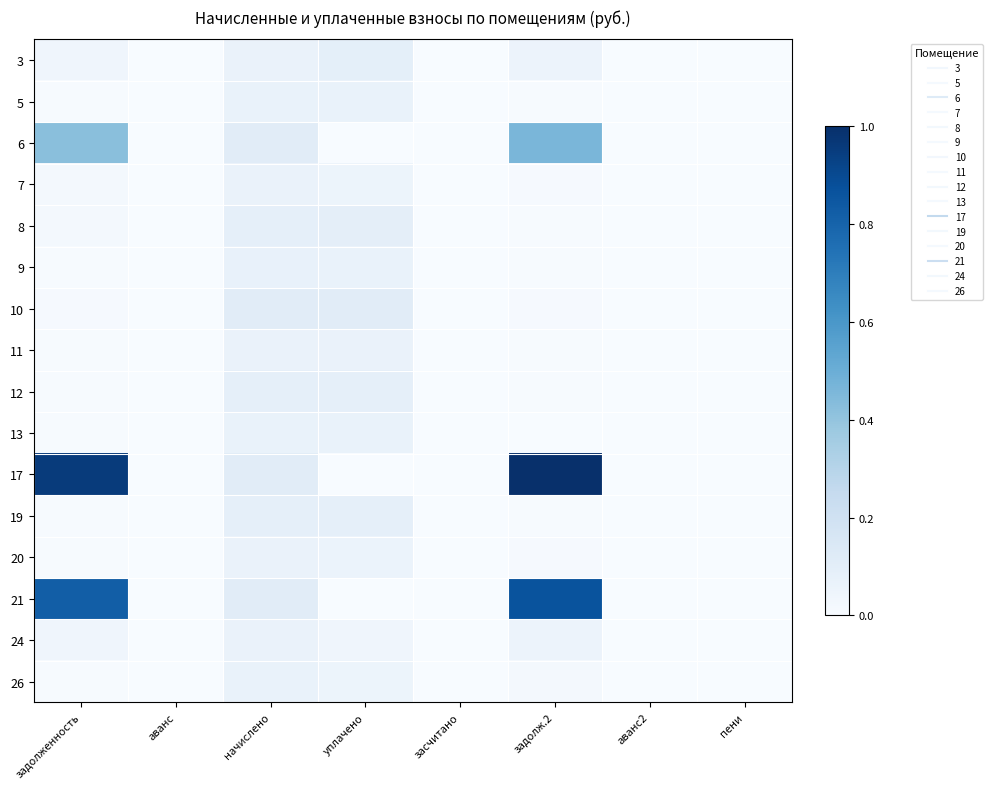

List the series in order of their peak value, lowest first.

7, 24, 11, 20, 5, 26, 13, 9, 12, 19, 3, 8, 10, 6, 21, 17